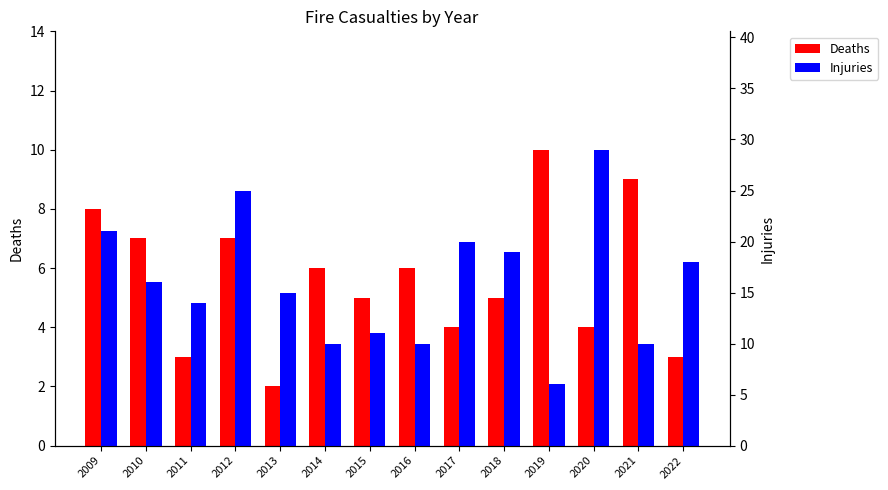

Rank the series at 2012 from highest to lowest value.

Injuries, Deaths